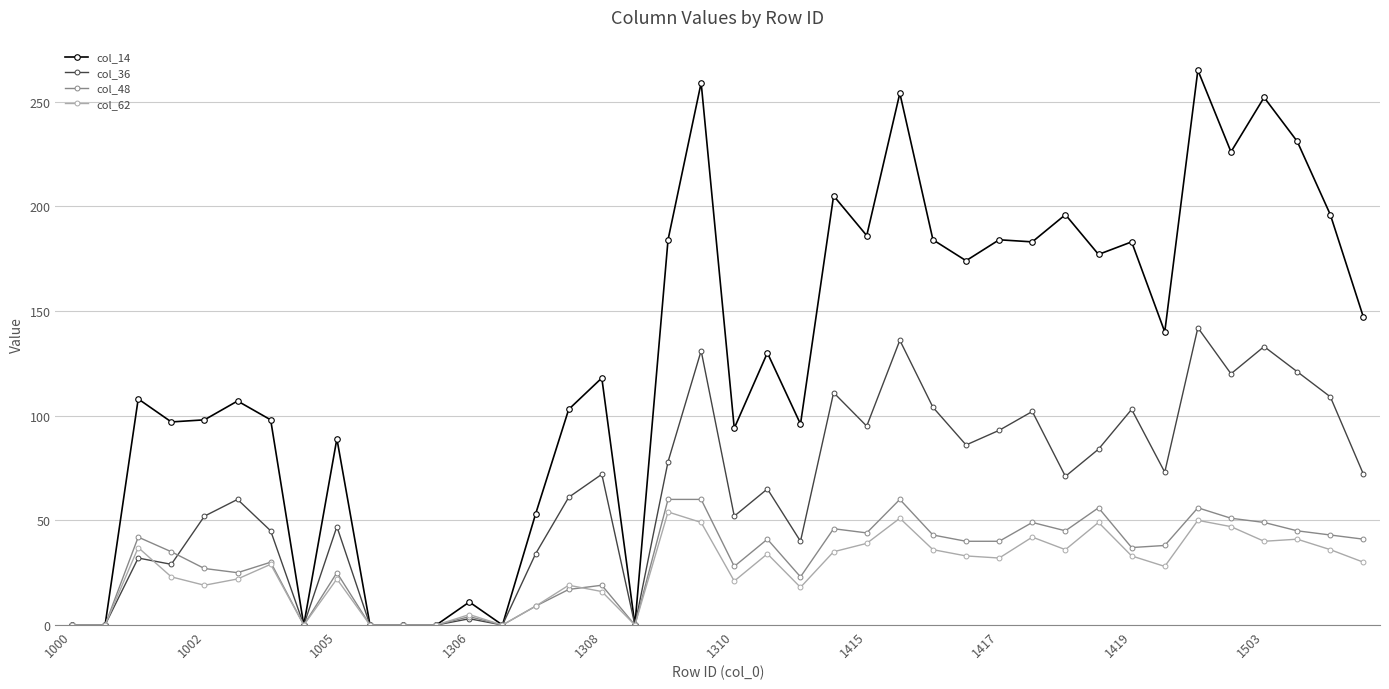

Which series has the largest total across all categories?

col_14